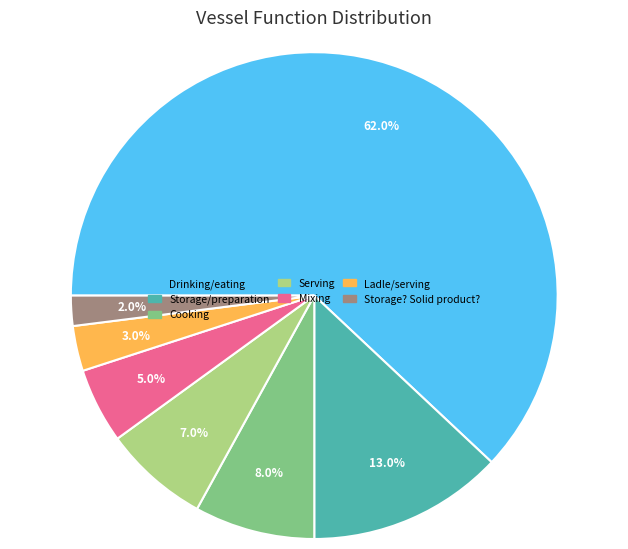

To the nearest percent, what portion does Cooking represent?

8%